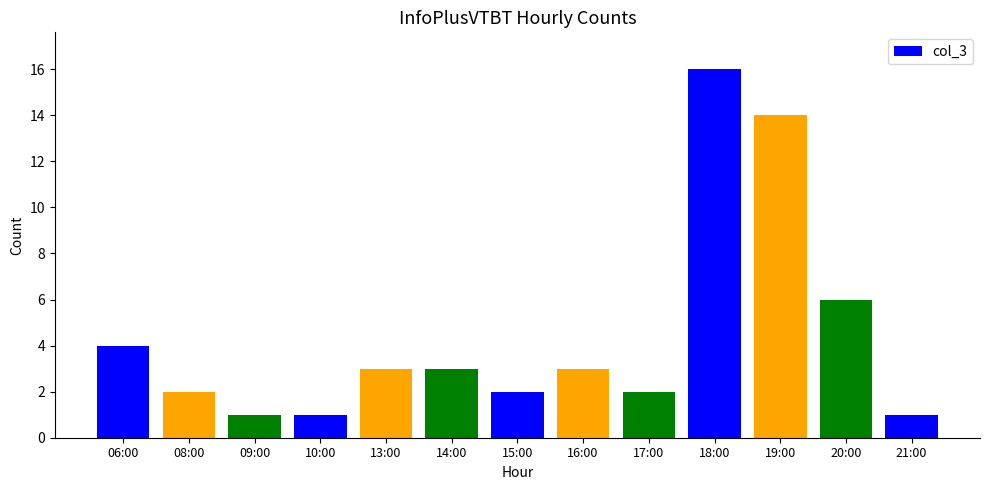

What value does the data have at 15:00?

2